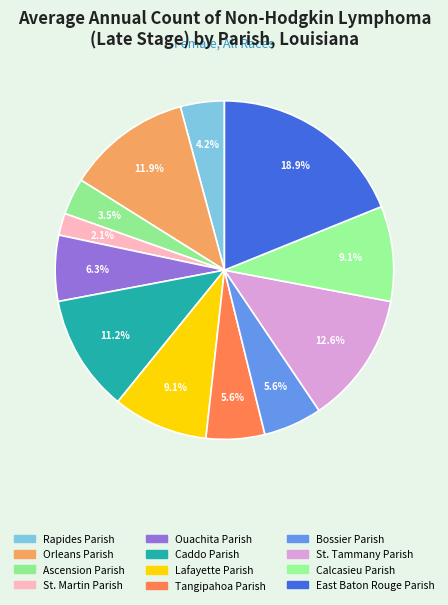

Is Ouachita Parish the majority of the pie?

No